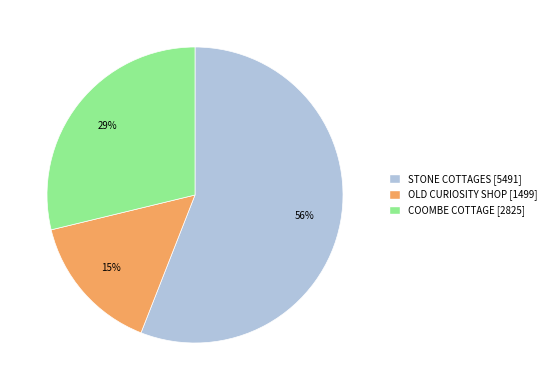

Between STONE COTTAGES and OLD CURIOSITY SHOP, which is larger?

STONE COTTAGES